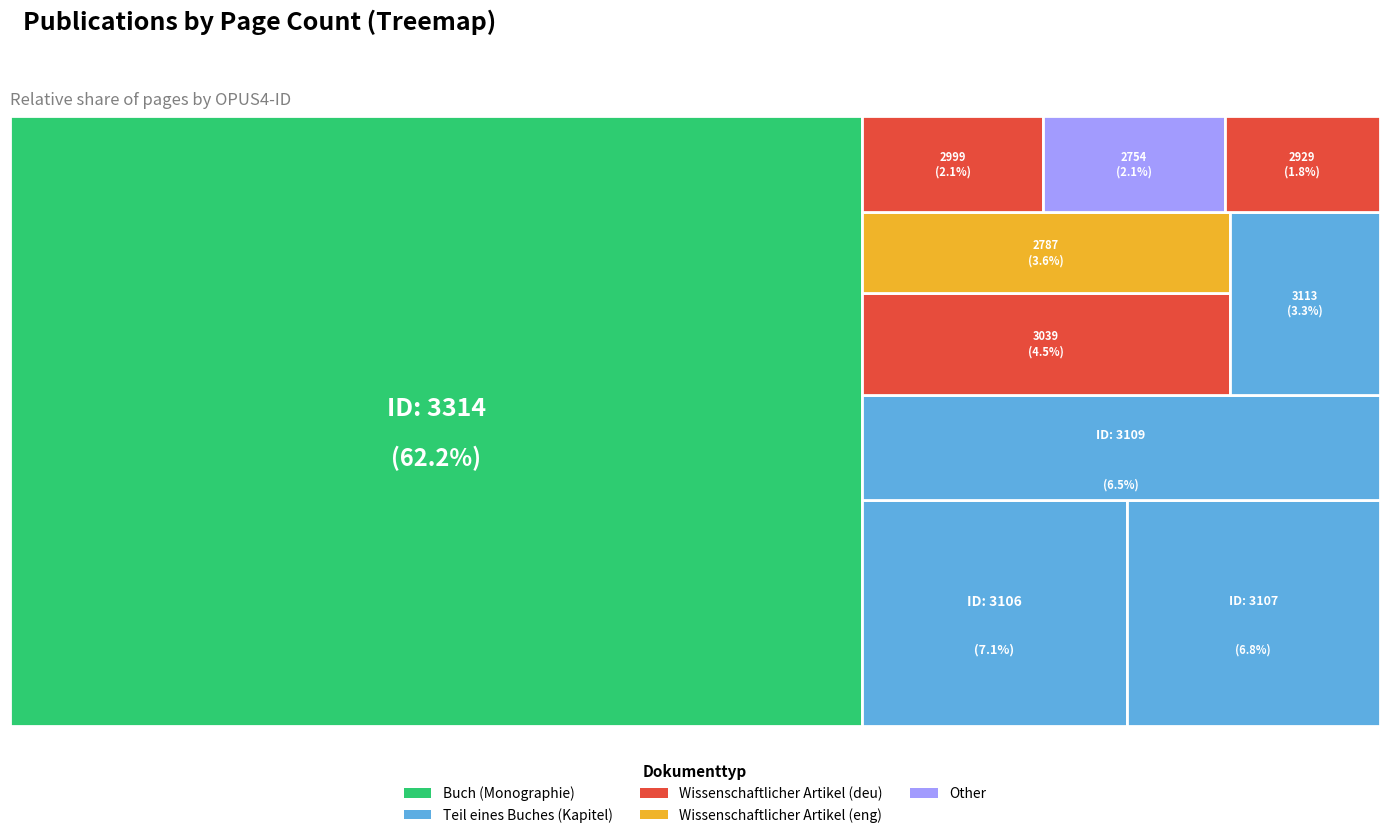

Is 2754 the majority of the pie?

No